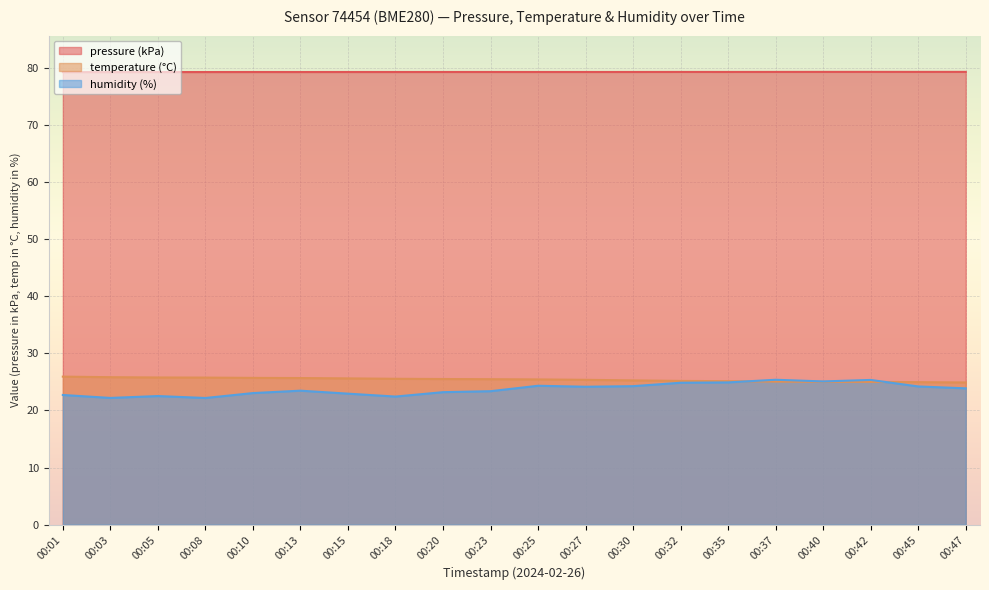

Which category has the lowest value in the pressure series?

00:01